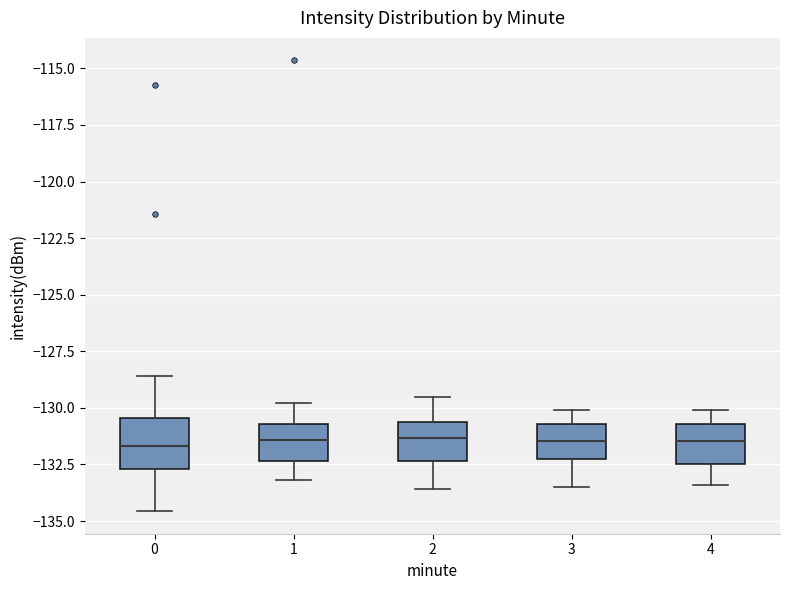

Reading left to right, read every box against the y-axis: the position of its median line, the range the box covers, and the ends of its whiskers. The values are not printed on the chart, so give them approximately, as read against the axis.

0: median -131.5, box -132.5 to -130.5, whiskers -134.5 to -128.5
1: median -131.5, box -132.5 to -130.5, whiskers -133.0 to -130.0
2: median -131.5, box -132.5 to -130.5, whiskers -133.5 to -129.5
3: median -131.5, box -132.5 to -130.5, whiskers -133.5 to -130.0
4: median -131.5, box -132.5 to -130.5, whiskers -133.5 to -130.0